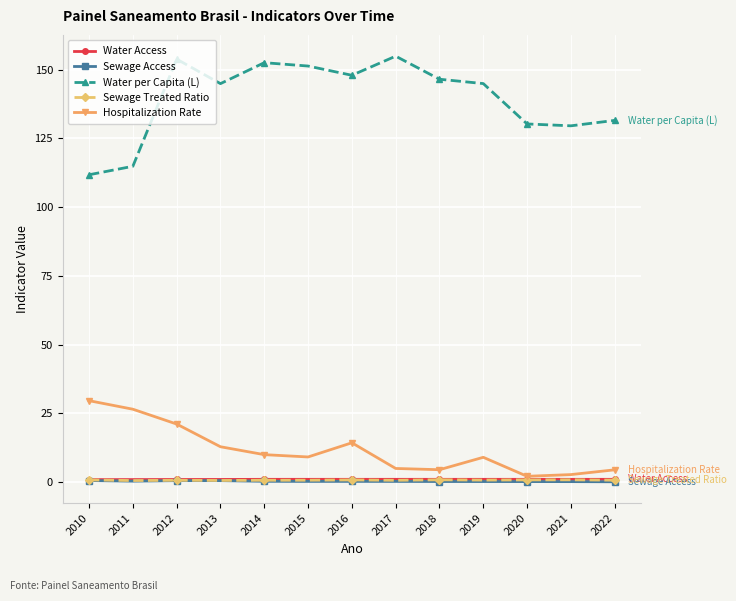

What is the smallest value displayed?

0.1